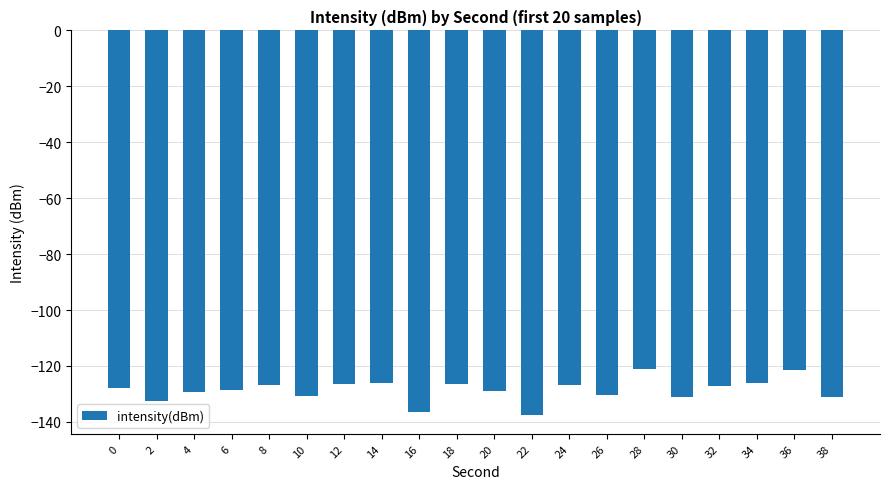

What is the greatest value displayed?

-121.2